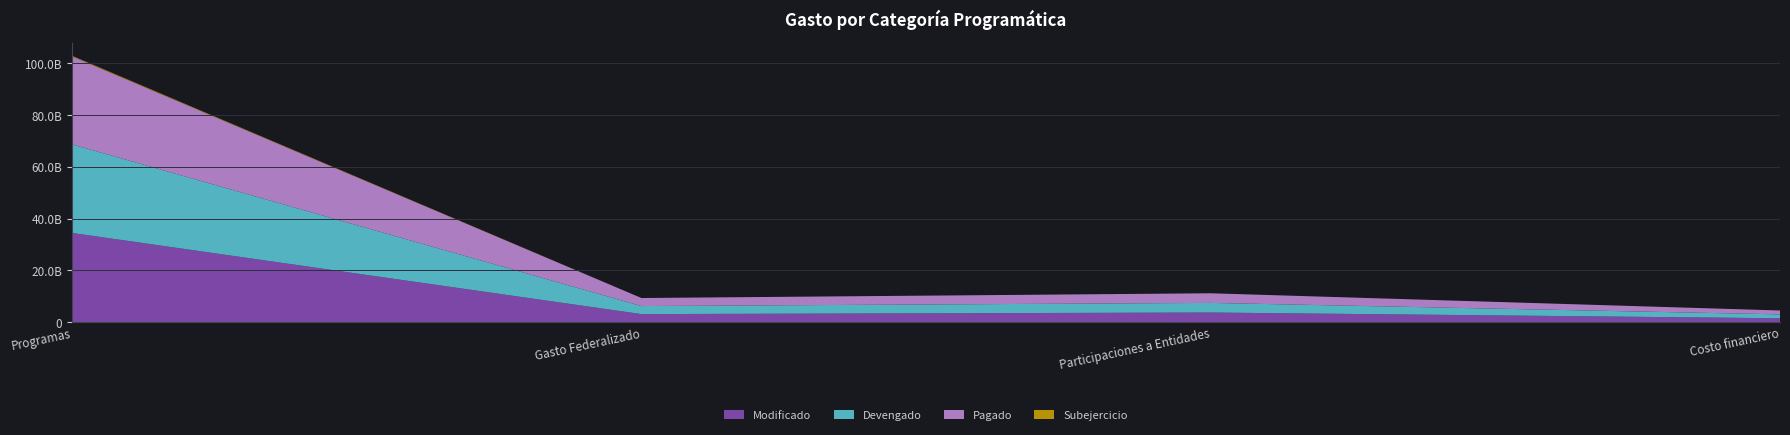

Reading left to right, list all the values displayed in this chart.

Modificado: Programas=34482291843.0	Gasto Federalizado=3109470983.5	Participaciones a Entidades=3720267386.1	Costo financiero=1503259854.7
Devengado: Programas=34217910415.3	Gasto Federalizado=3109470983.5	Participaciones a Entidades=3720267370.1	Costo financiero=1503259854.7
Pagado: Programas=33972524931.8	Gasto Federalizado=3109470983.5	Participaciones a Entidades=3720267370.1	Costo financiero=1502715632.5
Subejercicio: Programas=264381427.7	Gasto Federalizado=0.0	Participaciones a Entidades=16.1	Costo financiero=0.0